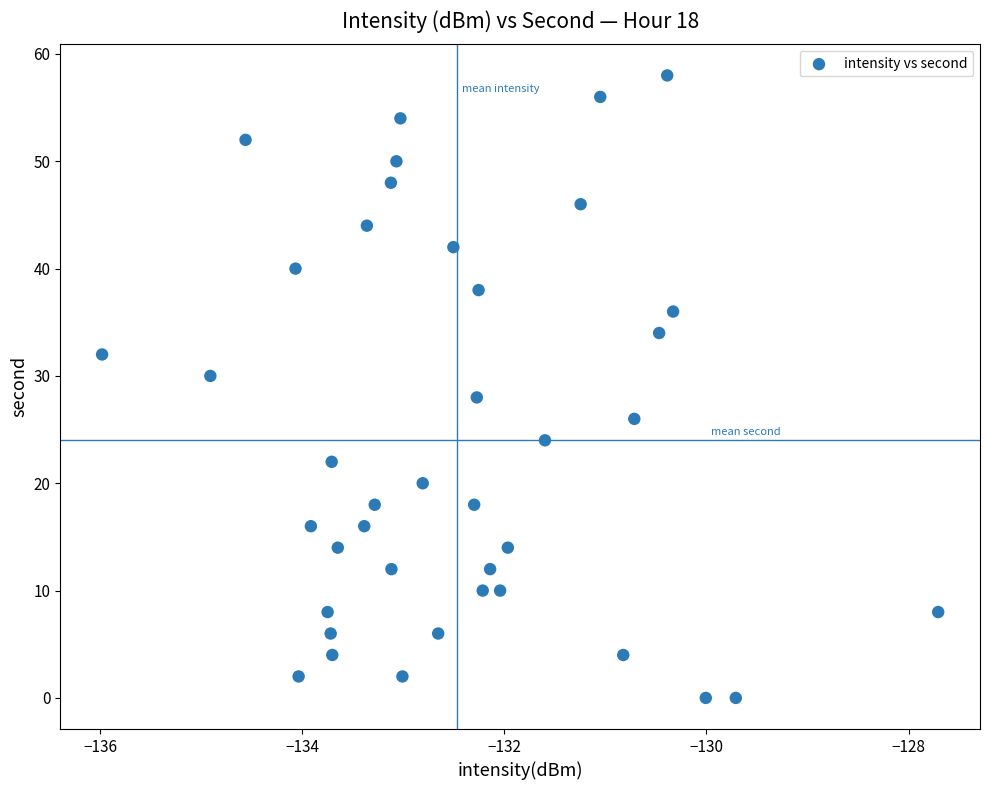

What is the range of Y values (max minus min)?

58